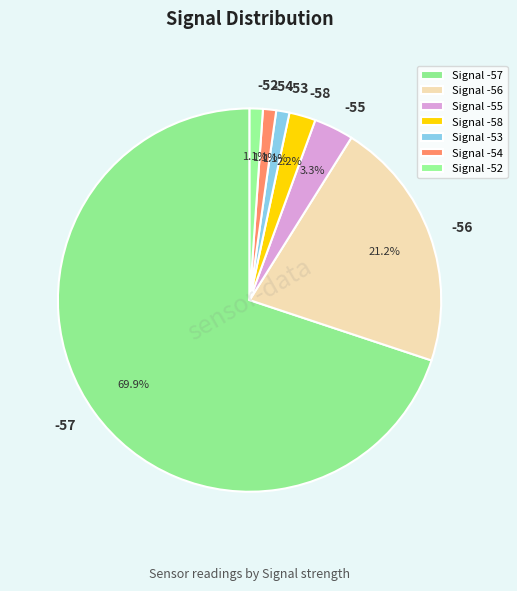

Is there a majority slice in this chart?

Yes